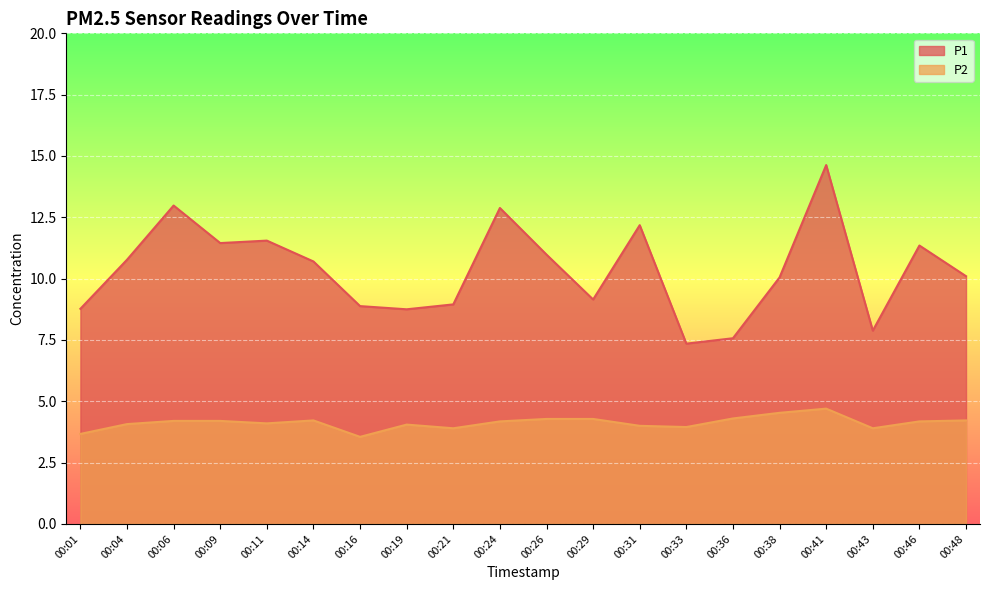

What is the smallest value displayed?

3.5